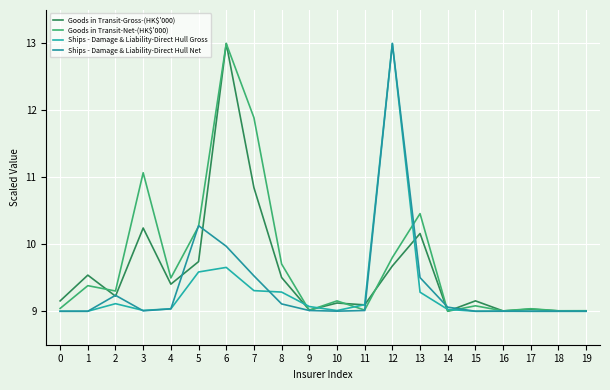

Is this an area chart (filled region under the line)?

No